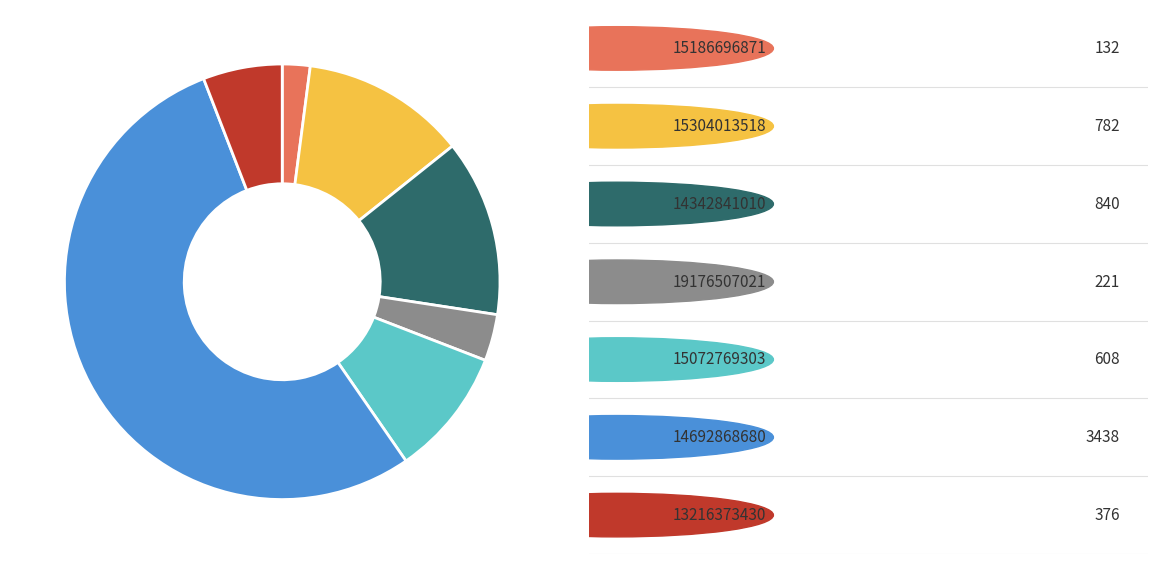

Is there a majority slice in this chart?

Yes